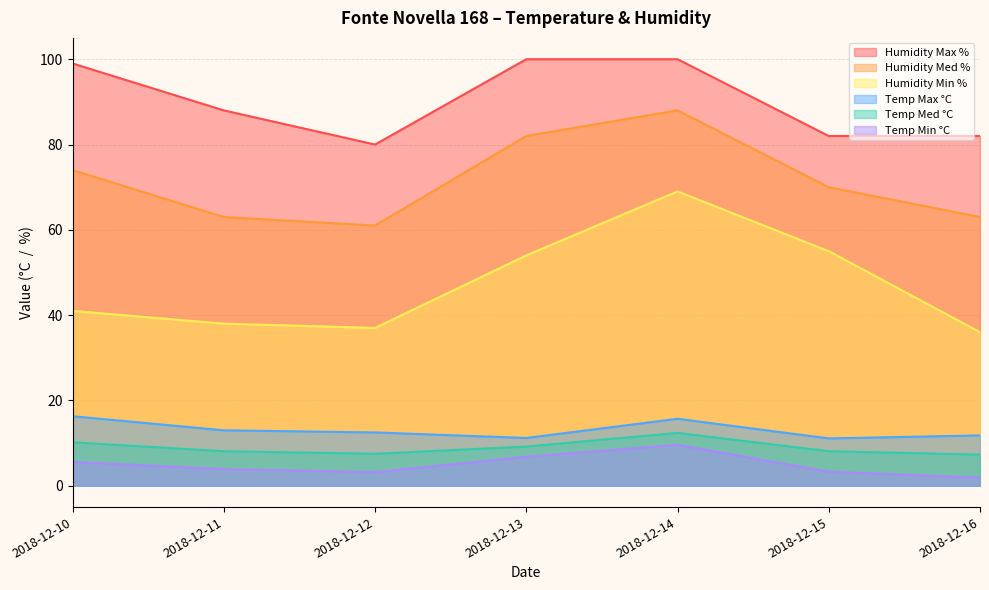

How many interior local peaks does the Temp Med °C series have?

1